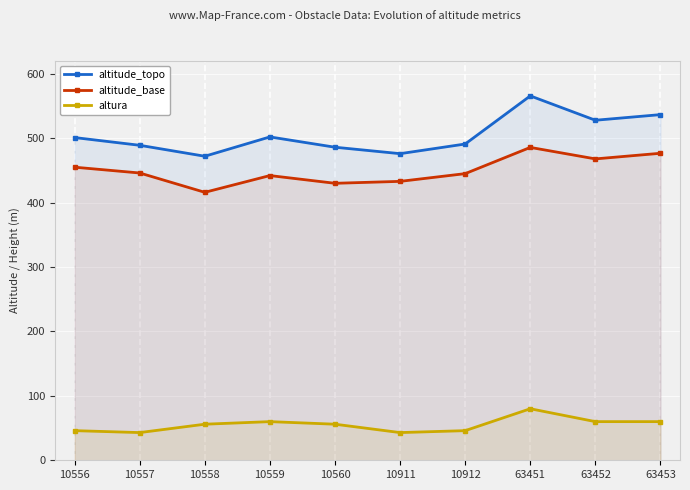

What is the difference between the altitude_base values at 10559 and 10556?

13.0